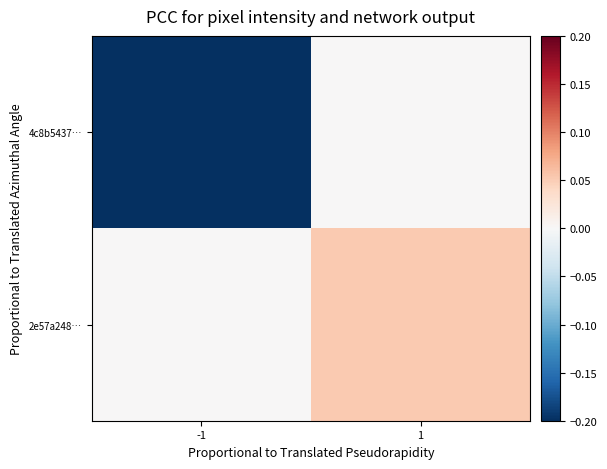

Which has a higher value, -1 or 1?

1